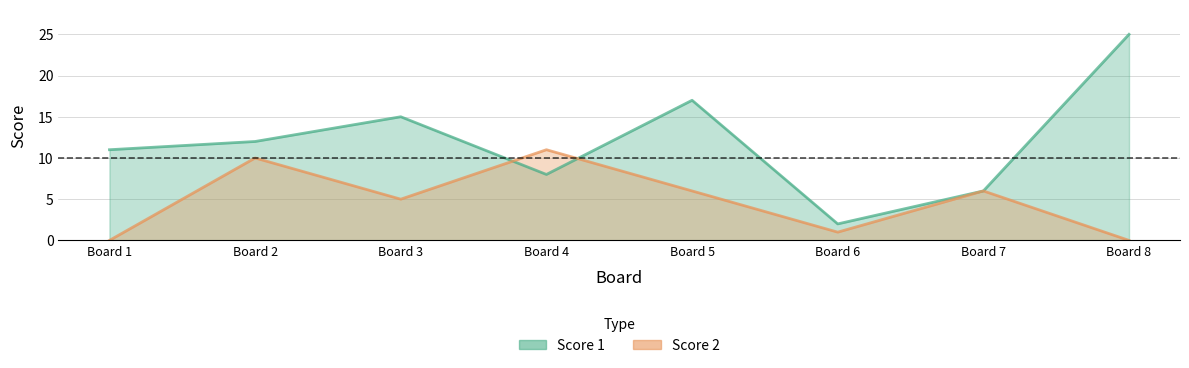

Which category has the lowest value across all series?

Board 1